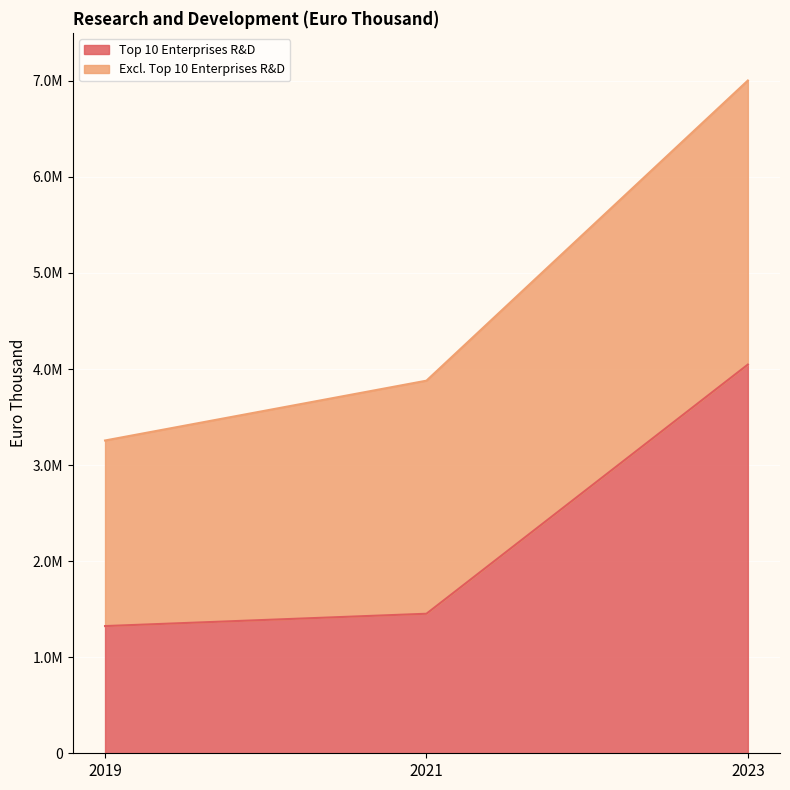

What are all the series names shown in the legend?

Top 10 Enterprises R&D, Excl. Top 10 Enterprises R&D